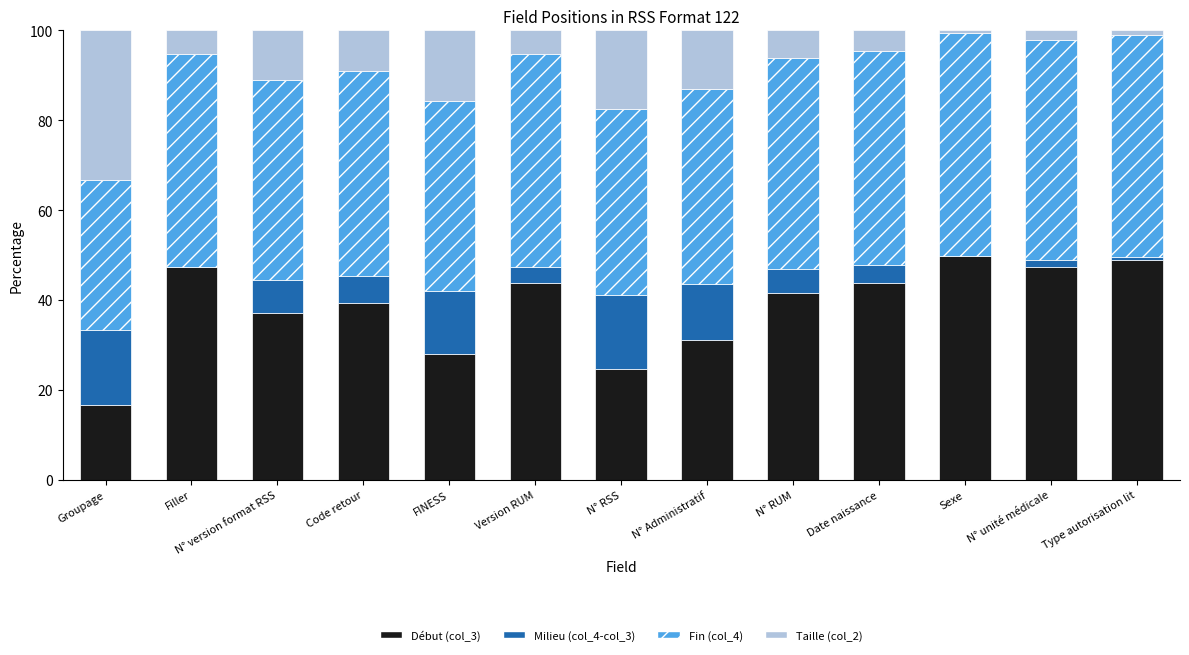

What is the total value across all series at Version RUM?

100.0